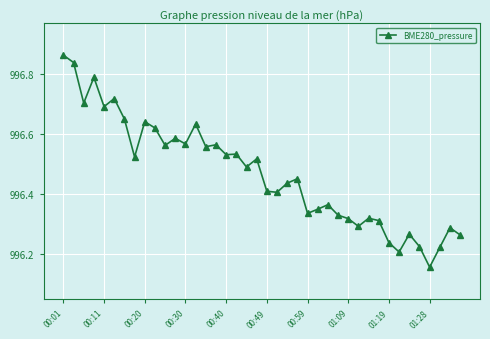

True or false: there are more than 2 points higher than both neighbors.

True